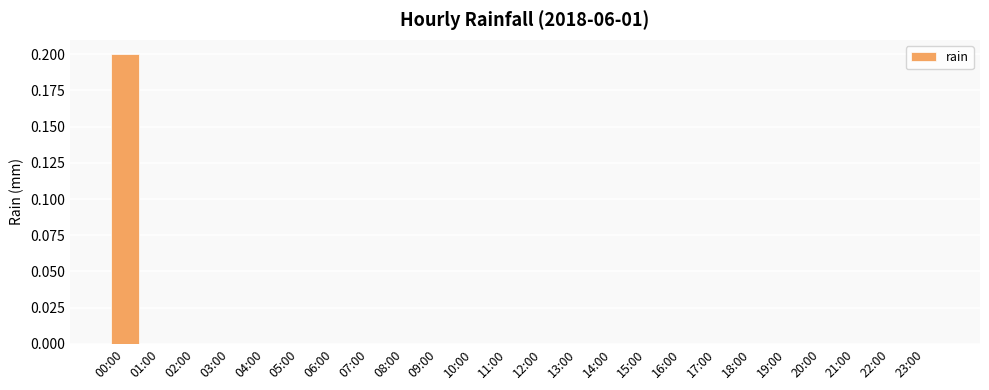

Which category has the highest value across all series?

00:00